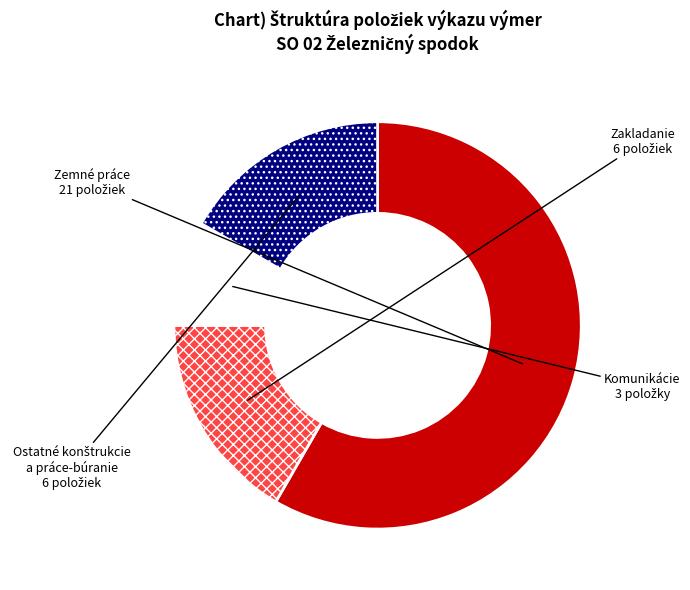

Is there a majority slice in this chart?

Yes